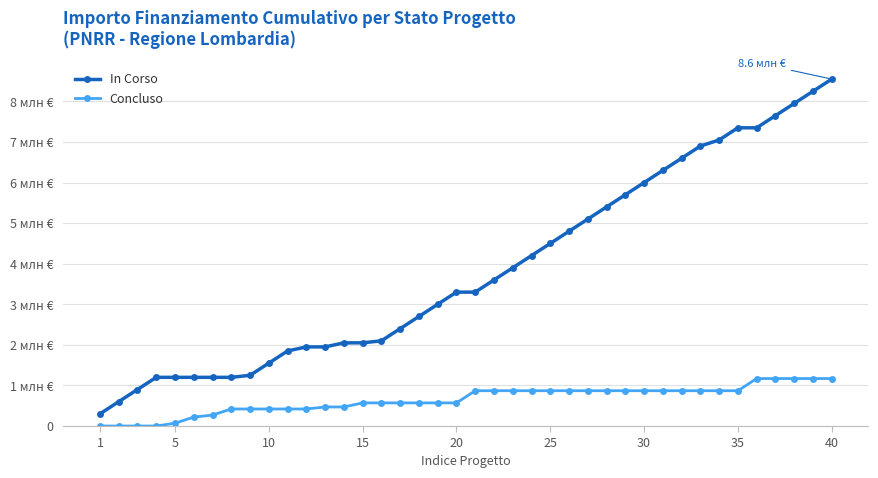

Does the chart have visible grid lines?

Yes